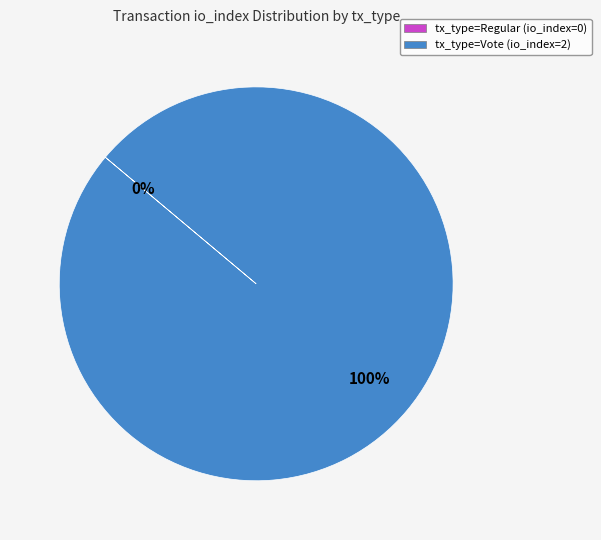

To the nearest percent, what is the average slice percentage?

50%